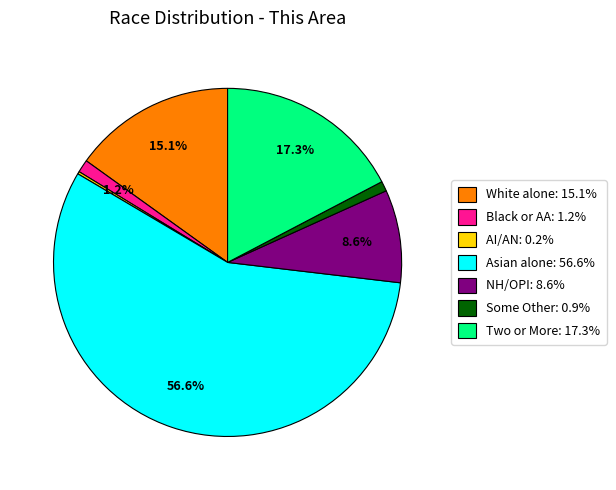

Does any single category account for the majority?

Yes